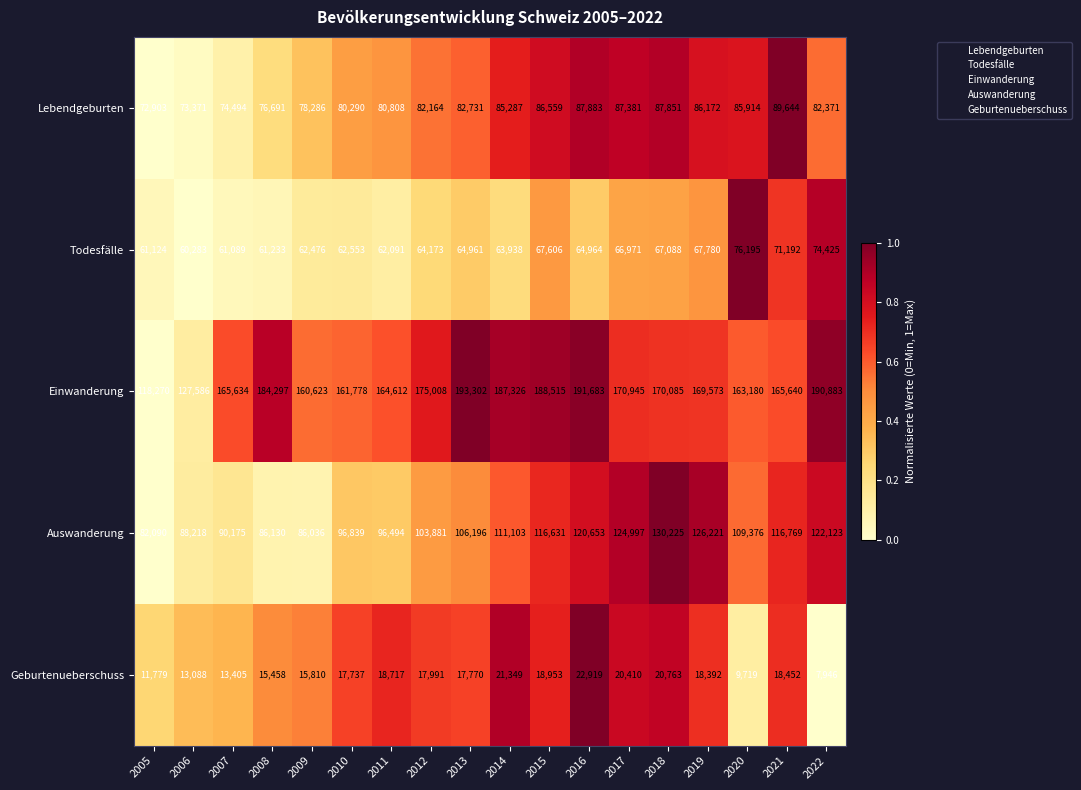

Which series has the widest spread of values?

Einwanderung